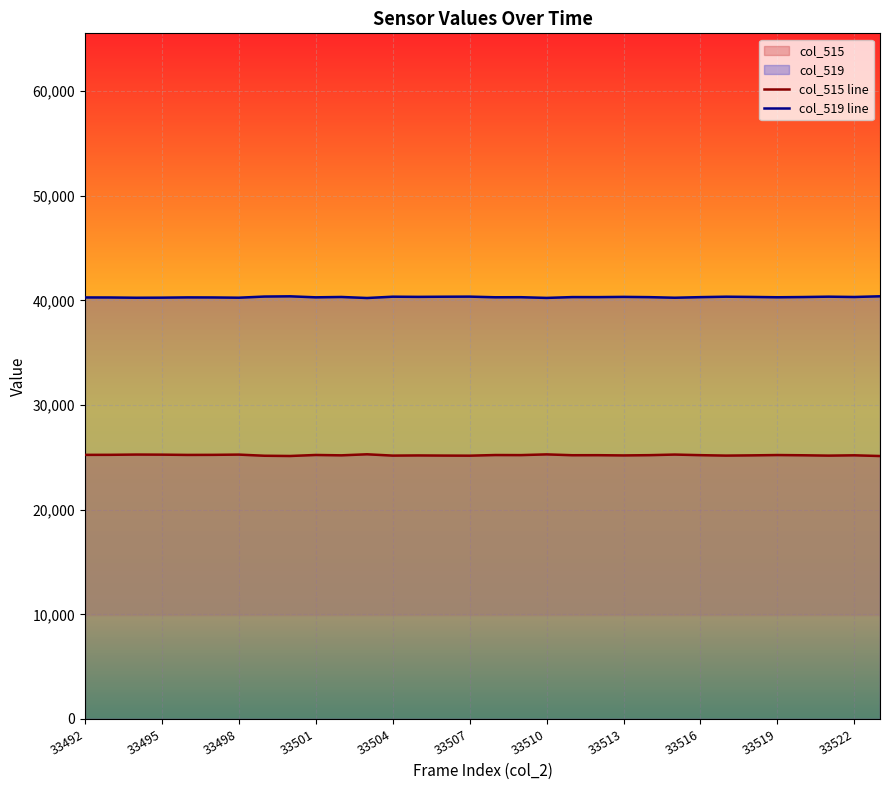

Rank the series by their maximum value, from highest to lowest.

col_519 line, col_515 line